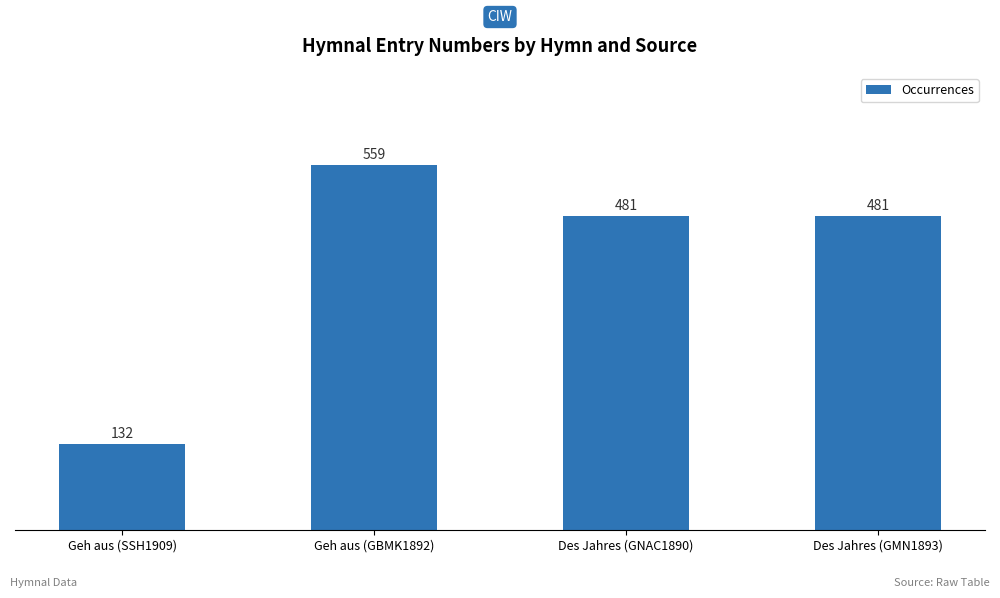

What is the difference between the maximum and minimum values?

427